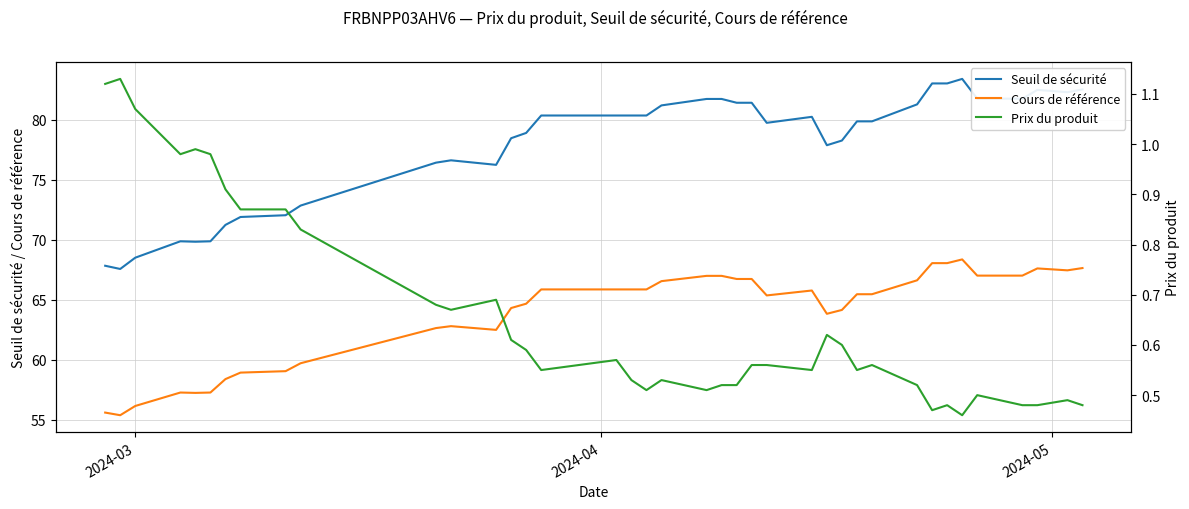

What is the maximum value for Cours de référence?

68.4